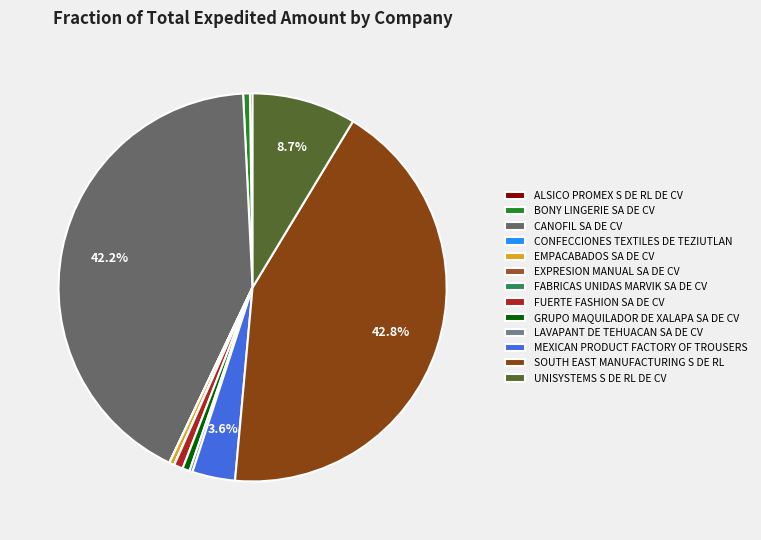

To the nearest percent, what percentage of the pie is FUERTE FASHION SA DE CV?

1%